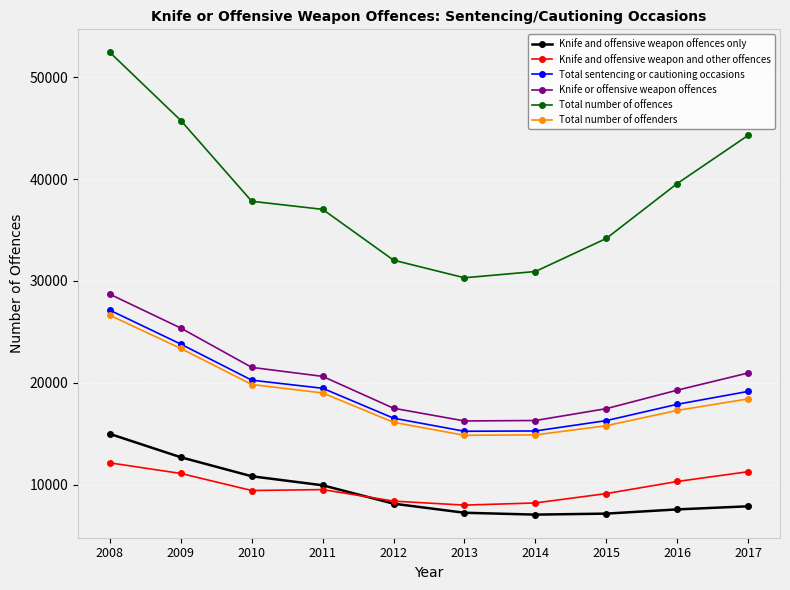

The Knife and offensive weapon offences only series shows 2088 at 2017. True or false?

False